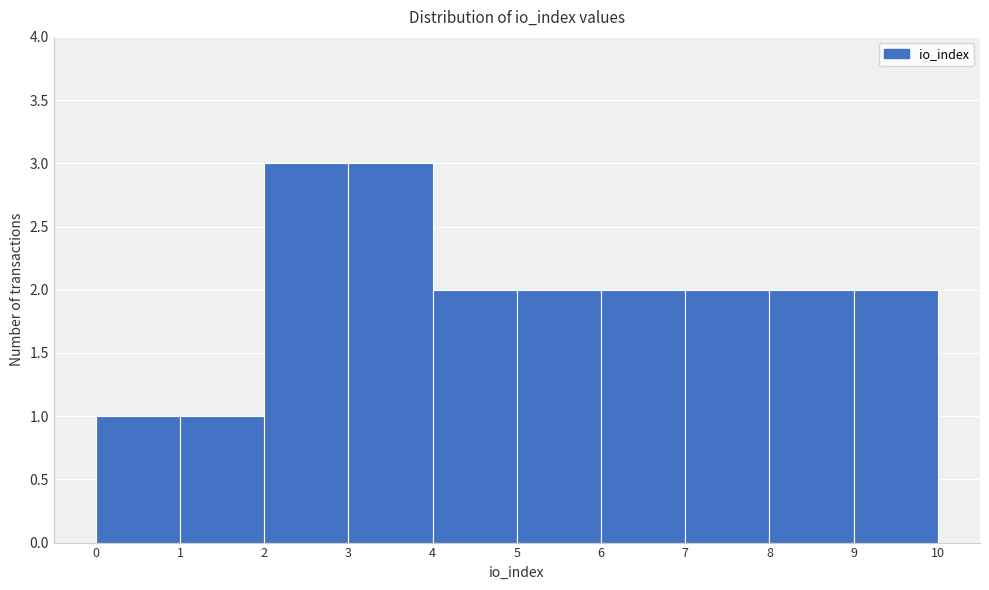

What is the height of the bar covering 4 to 5 on the x-axis? The values are not printed on the chart, so give them approximately, as read against the axis.

2